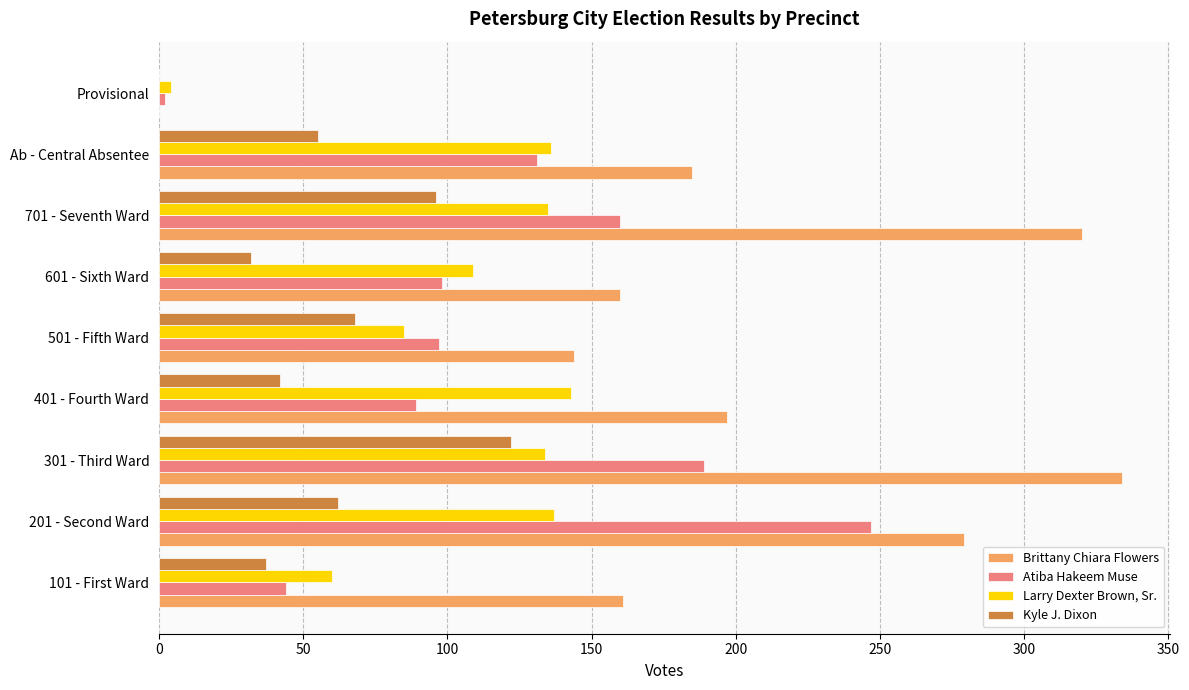

Which series changed the most between 201 - Second Ward and Ab - Central Absentee?

Atiba Hakeem Muse